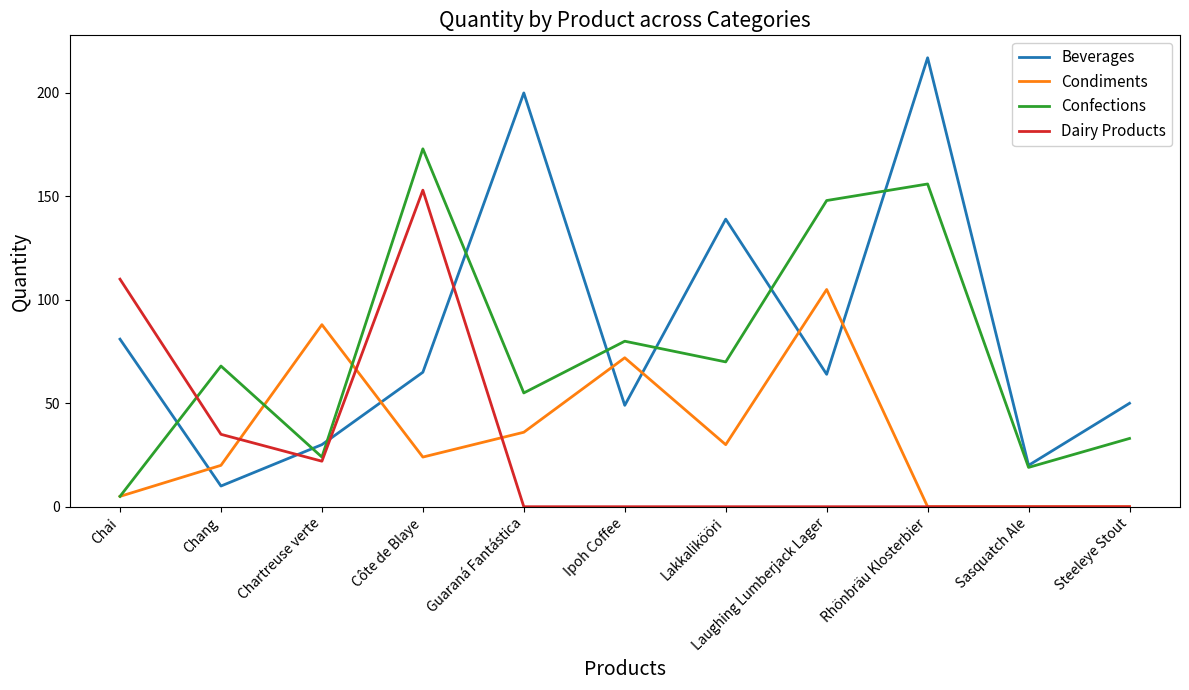

What is the difference between the maximum and minimum values in the Beverages series?

207